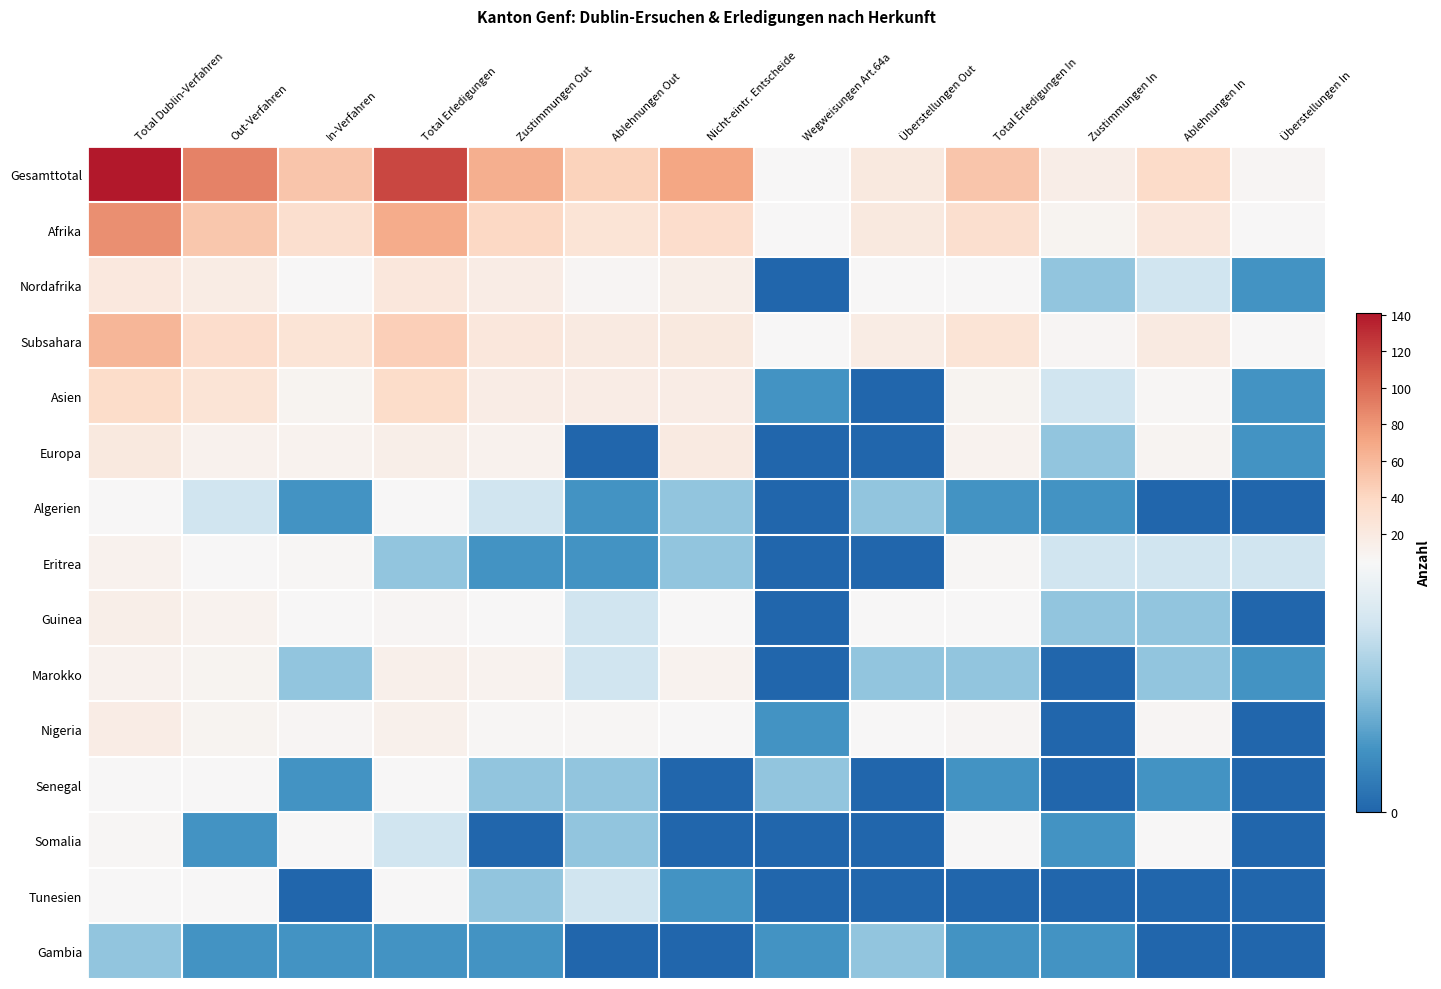

At which category is the sum across all series the highest?

Total Dublin-Verfahren